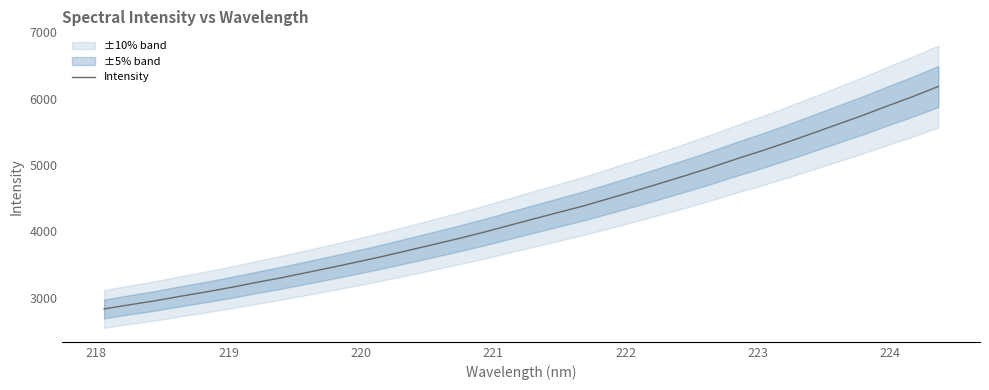

What is the highest value of the Intensity series?

6181.8